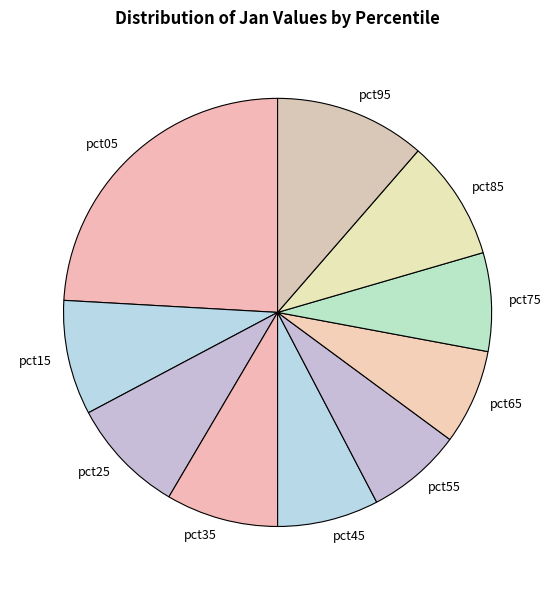

What is the largest slice in the pie chart?

pct05